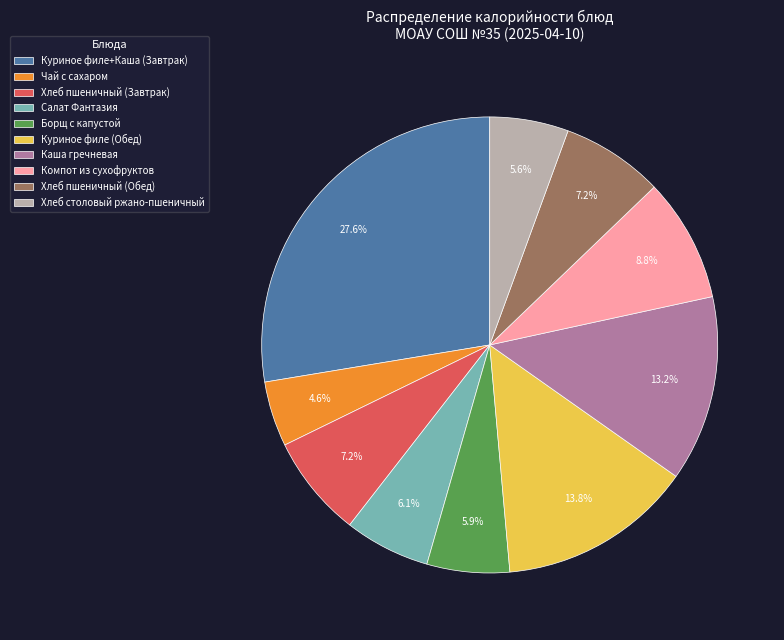

Is there a majority slice in this chart?

No